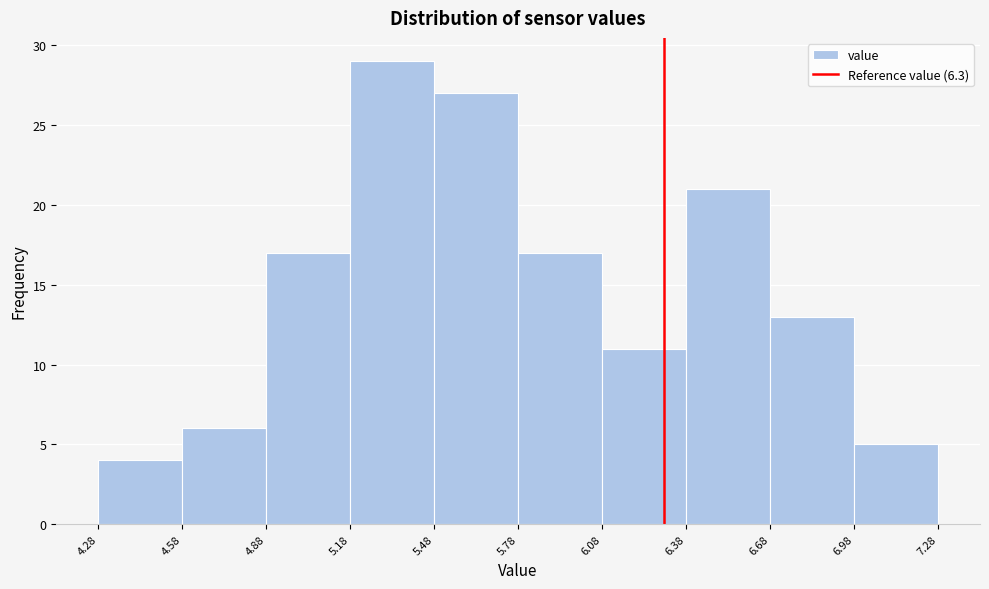

Over which range of the x-axis is the bar tallest?

5.18 to 5.48